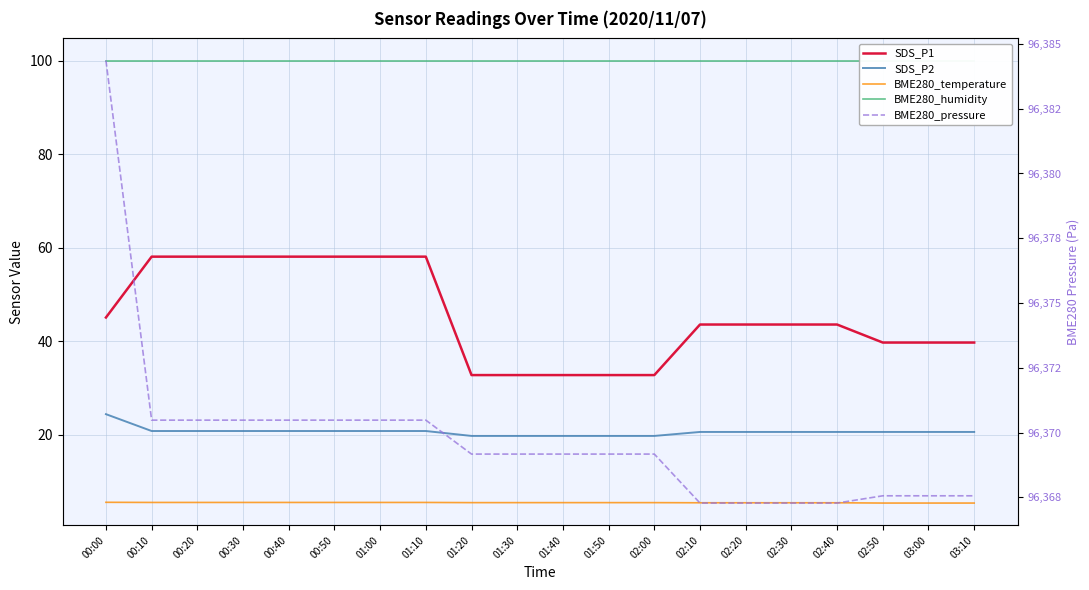

List the series in order of their peak value, highest first.

BME280_pressure, BME280_humidity, SDS_P1, SDS_P2, BME280_temperature